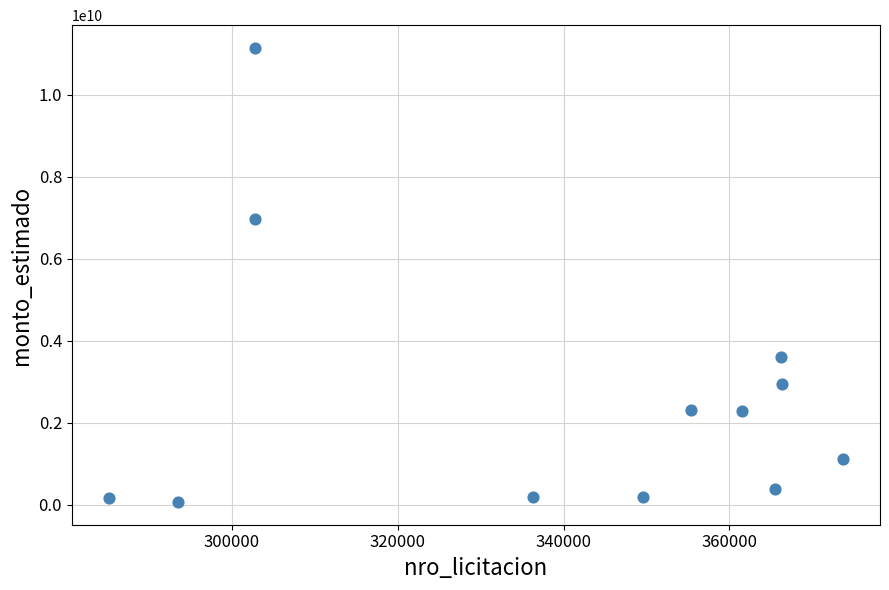

What is the average X value?

338214